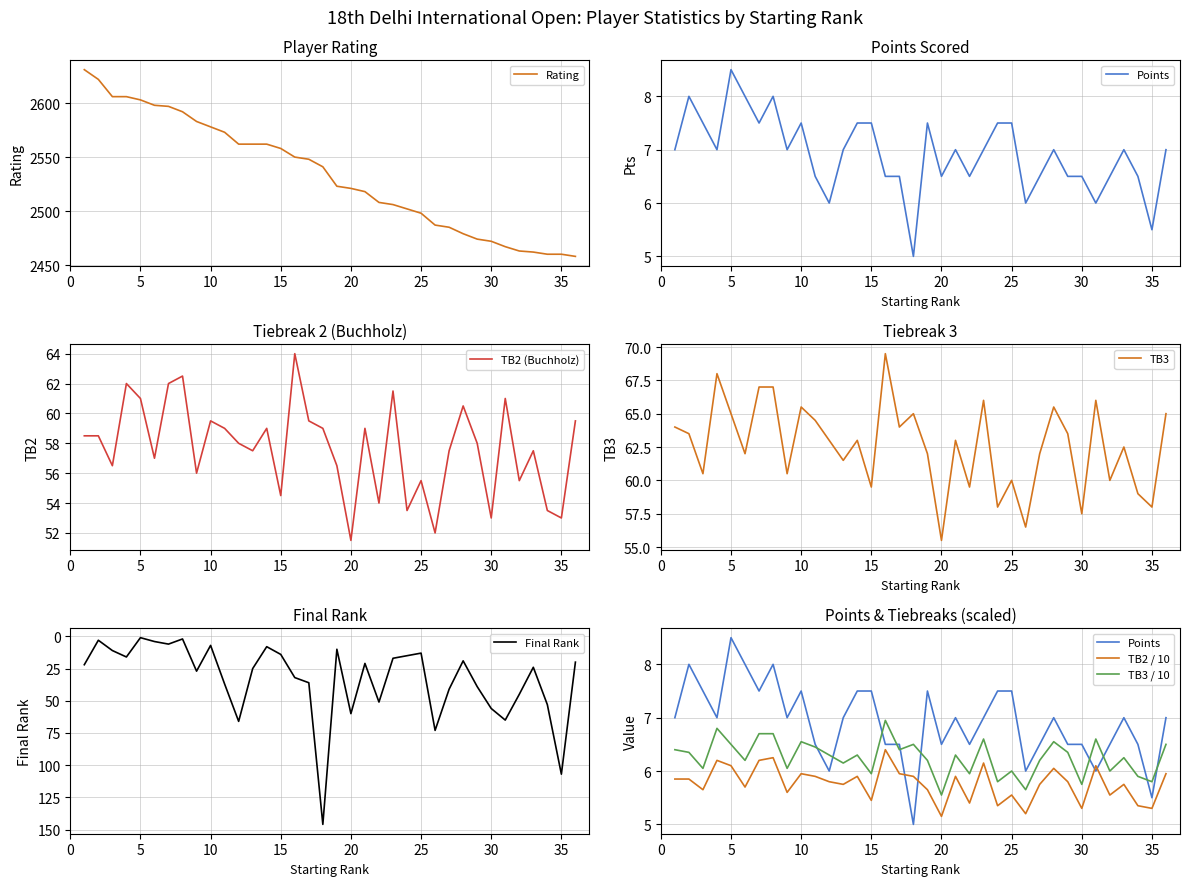

True or false: Rk has more than 0 interior local peaks.

True